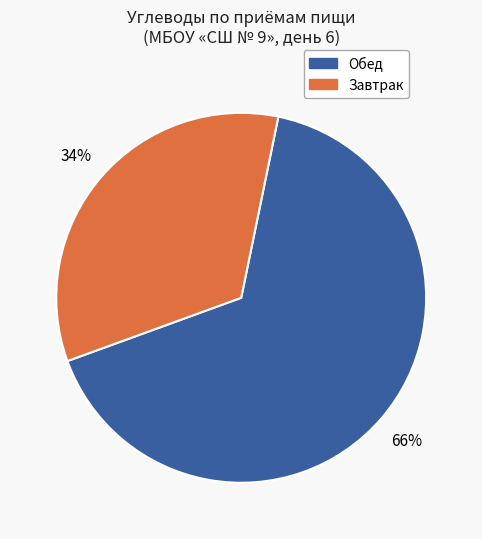

To the nearest percent, what is the average slice percentage?

50%